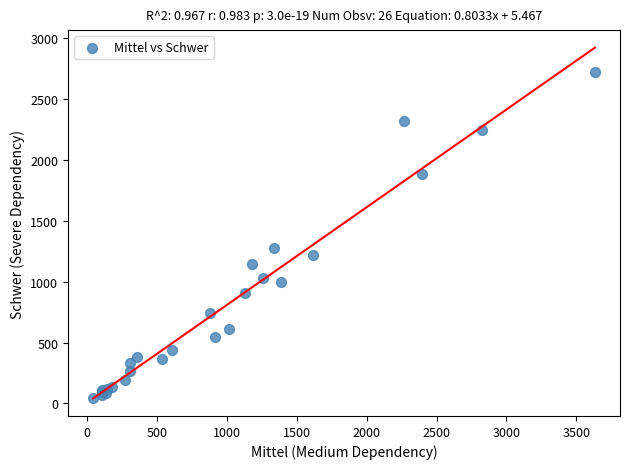

What Y value in the scatter plot is closest to 1385?

1280